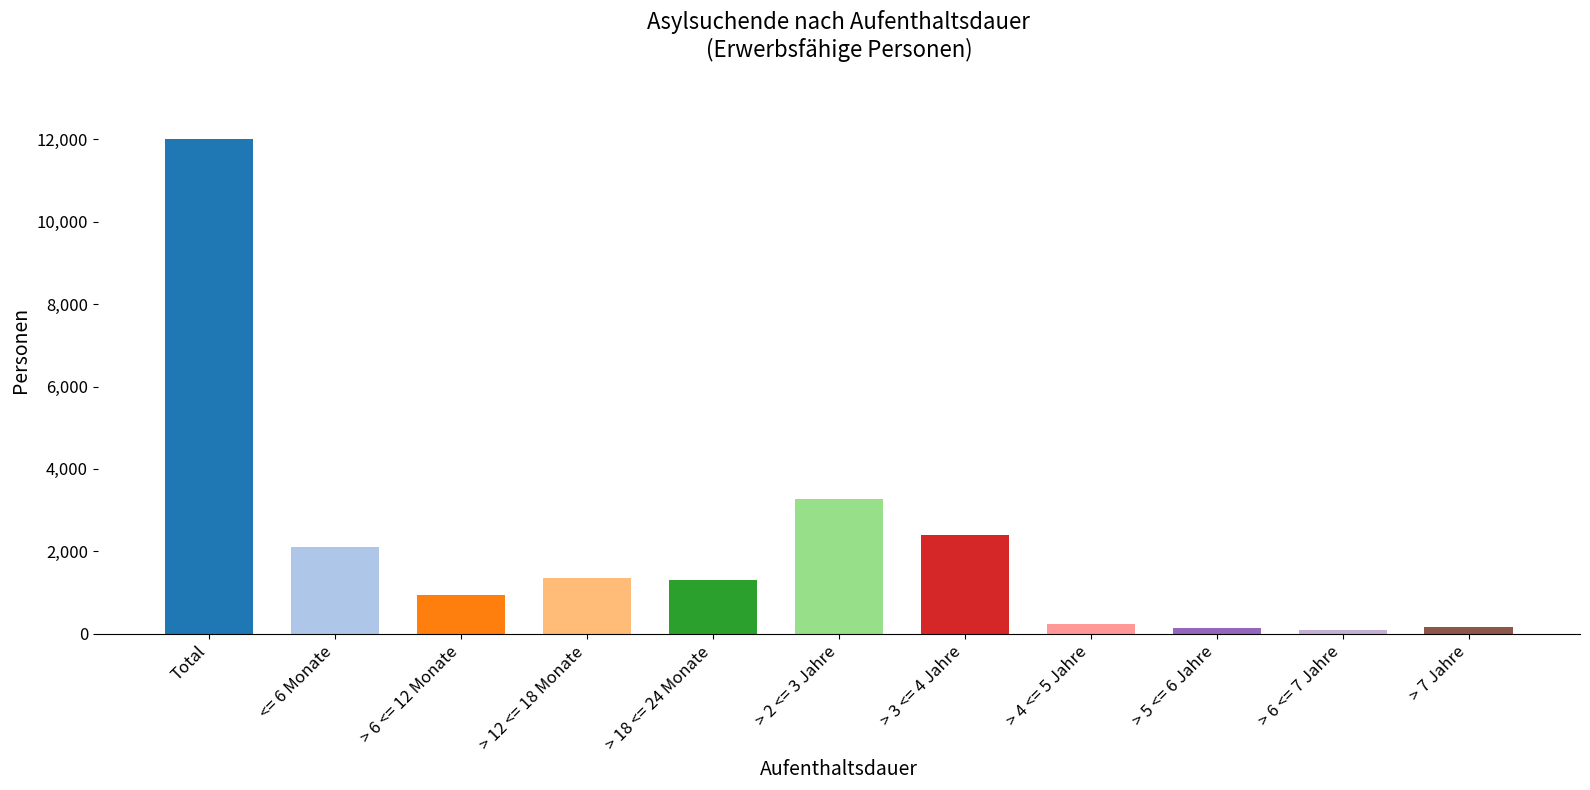

What is the label of the 7th bar from the right?

> 18 <= 24 Monate